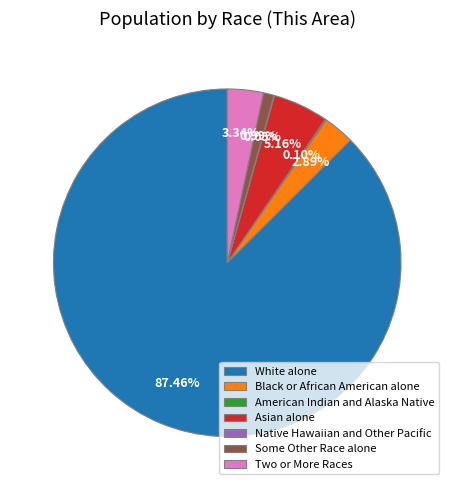

Combined, do Some Other Race alone and Two or More Races account for over 50%?

No